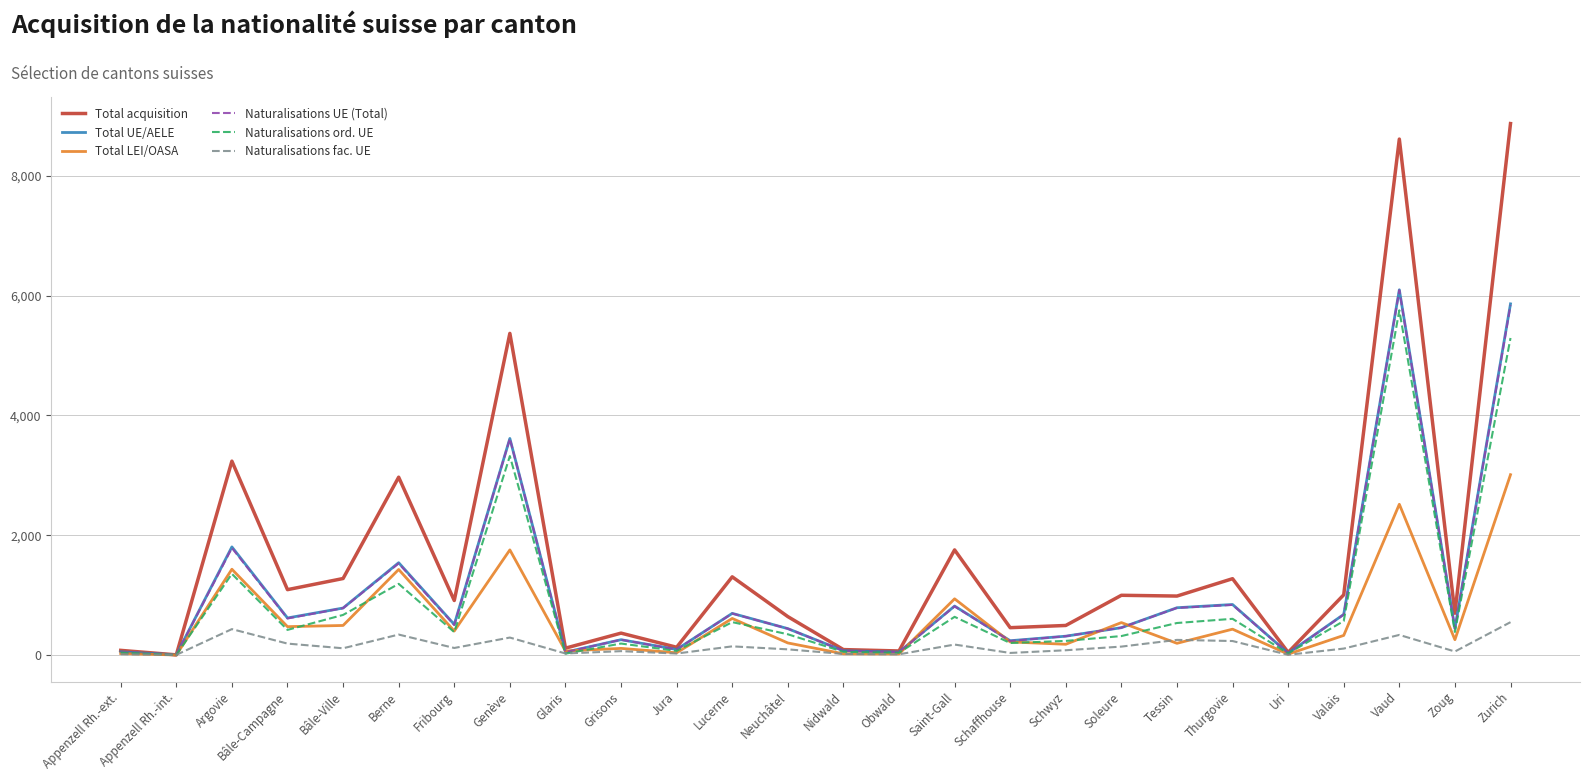

What is the maximum value shown in the chart?

8875